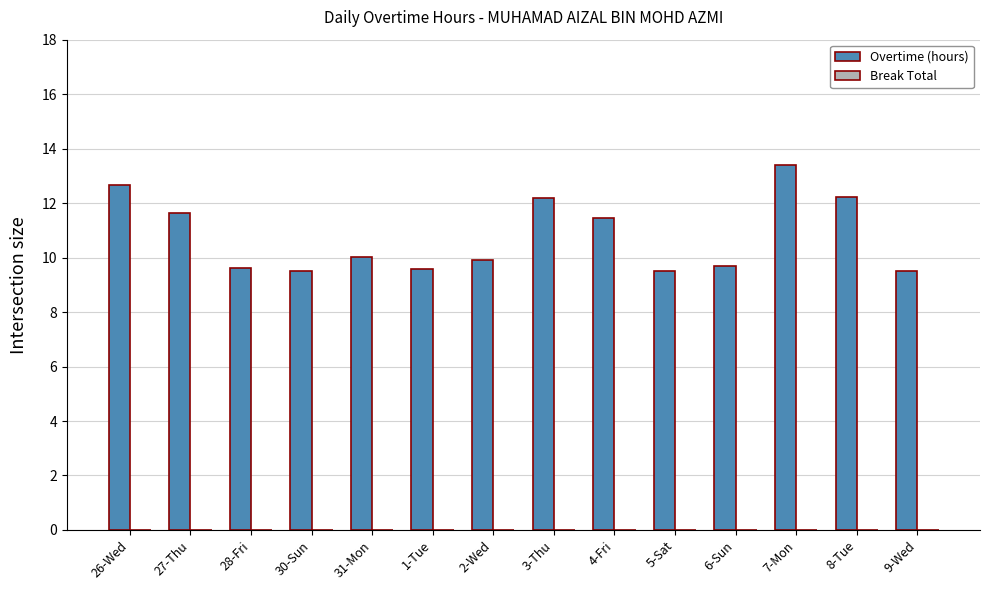

How many bars are there in total?

14